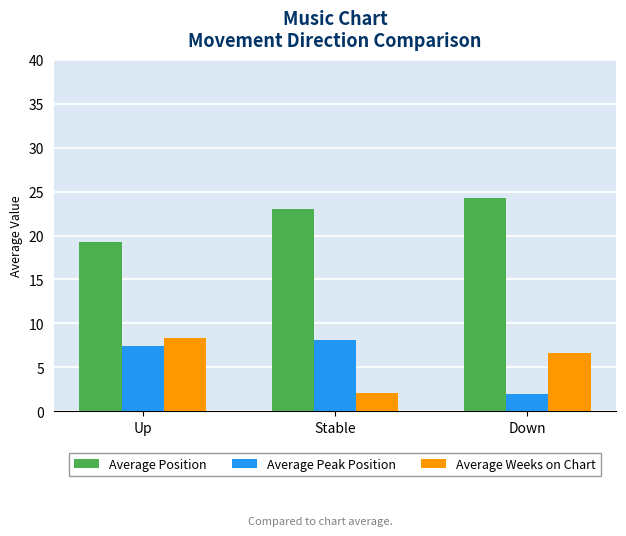

At which category is the sum across all series the highest?

Up